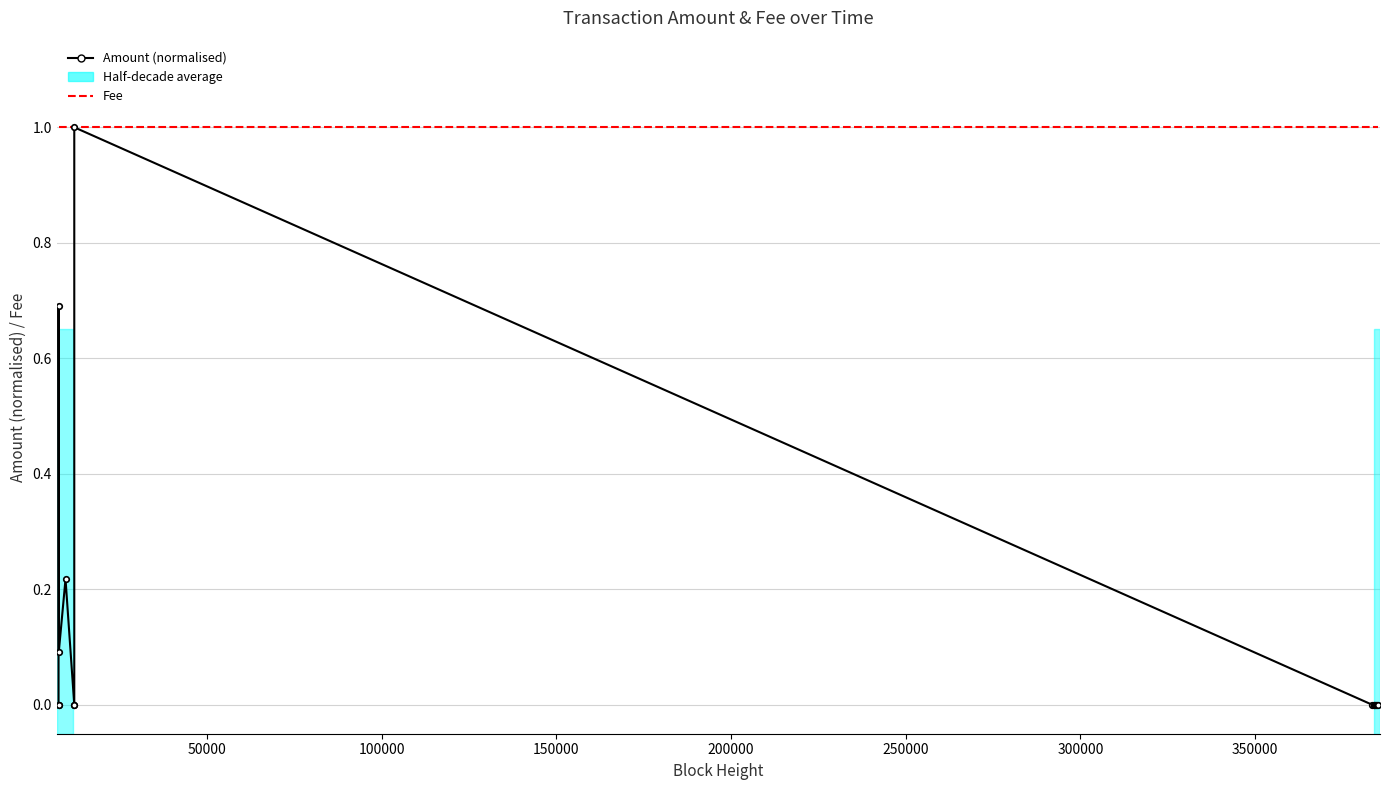

Which series has the largest total across all categories?

Fee